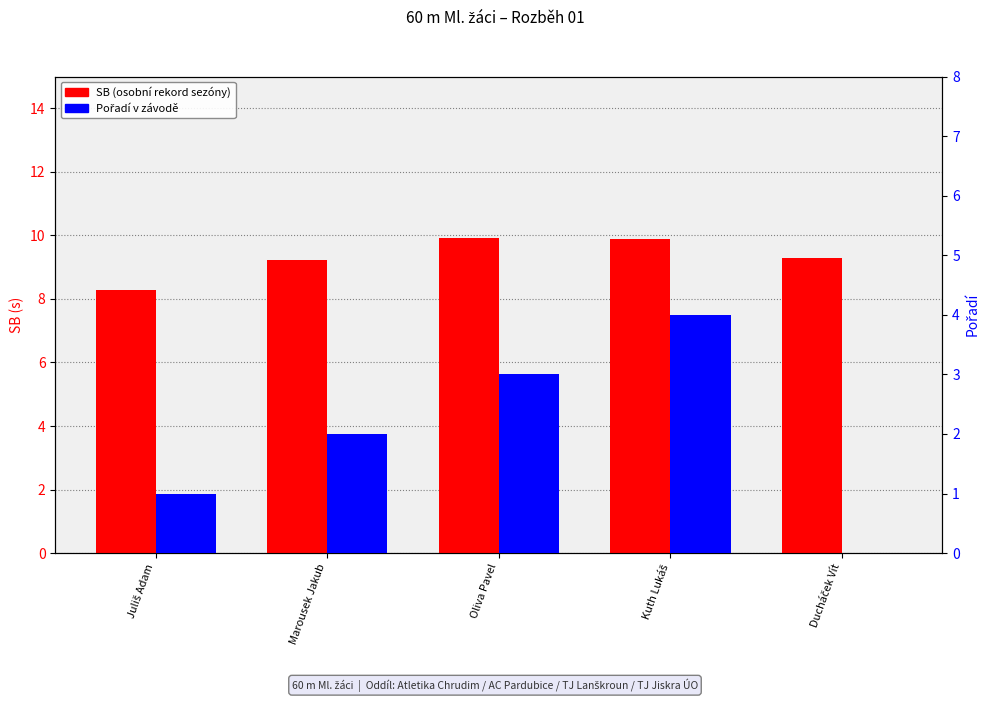

What is the value of the Pořadí bar at the 2nd from the left?

2.0